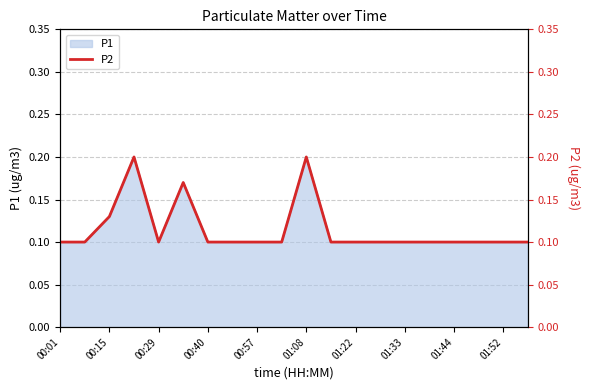

The P1 series shows 0.2 at 00:57. True or false?

False